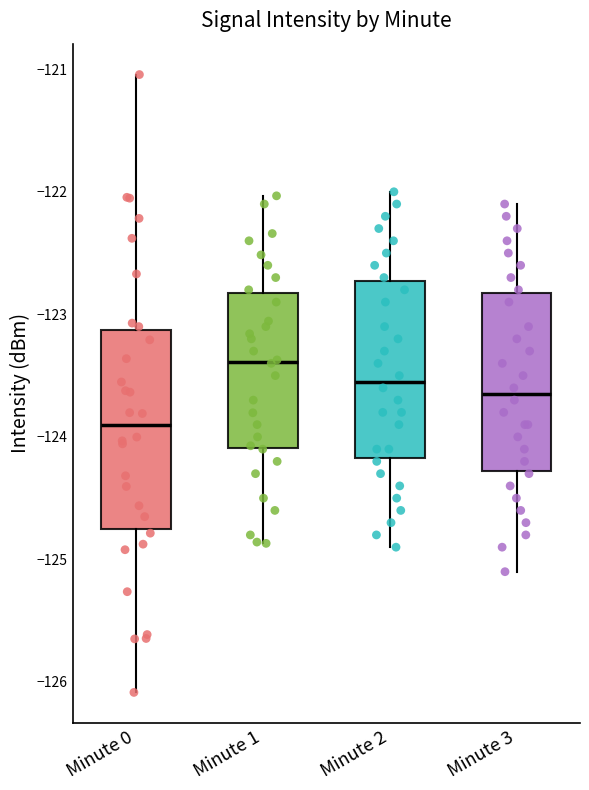

Comparing the boxes themselves (not the whiskers), which one is the tallest?

Minute 0